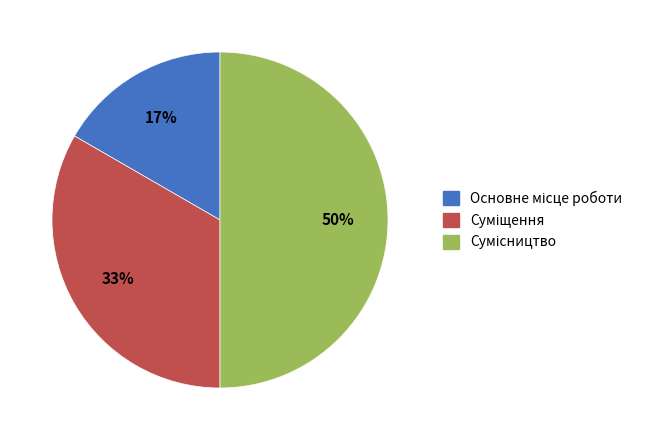

To the nearest percent, what is the difference between the largest and smallest slice percentages?

33%